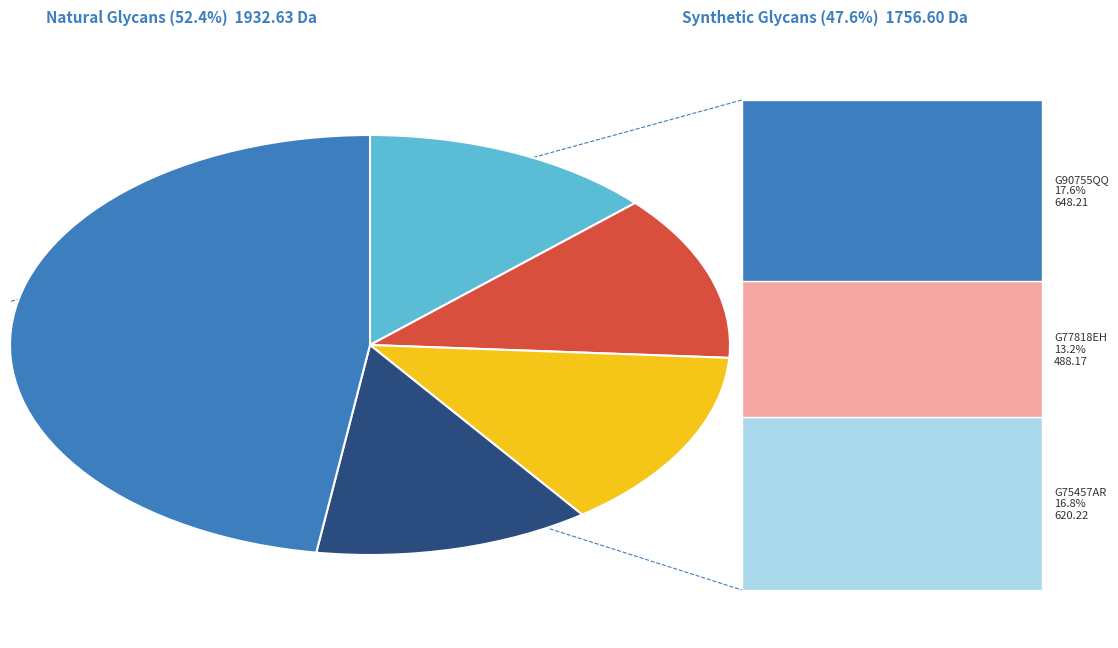

What is the ratio of the value at G53882XD to the value at G47890VY?

1.0